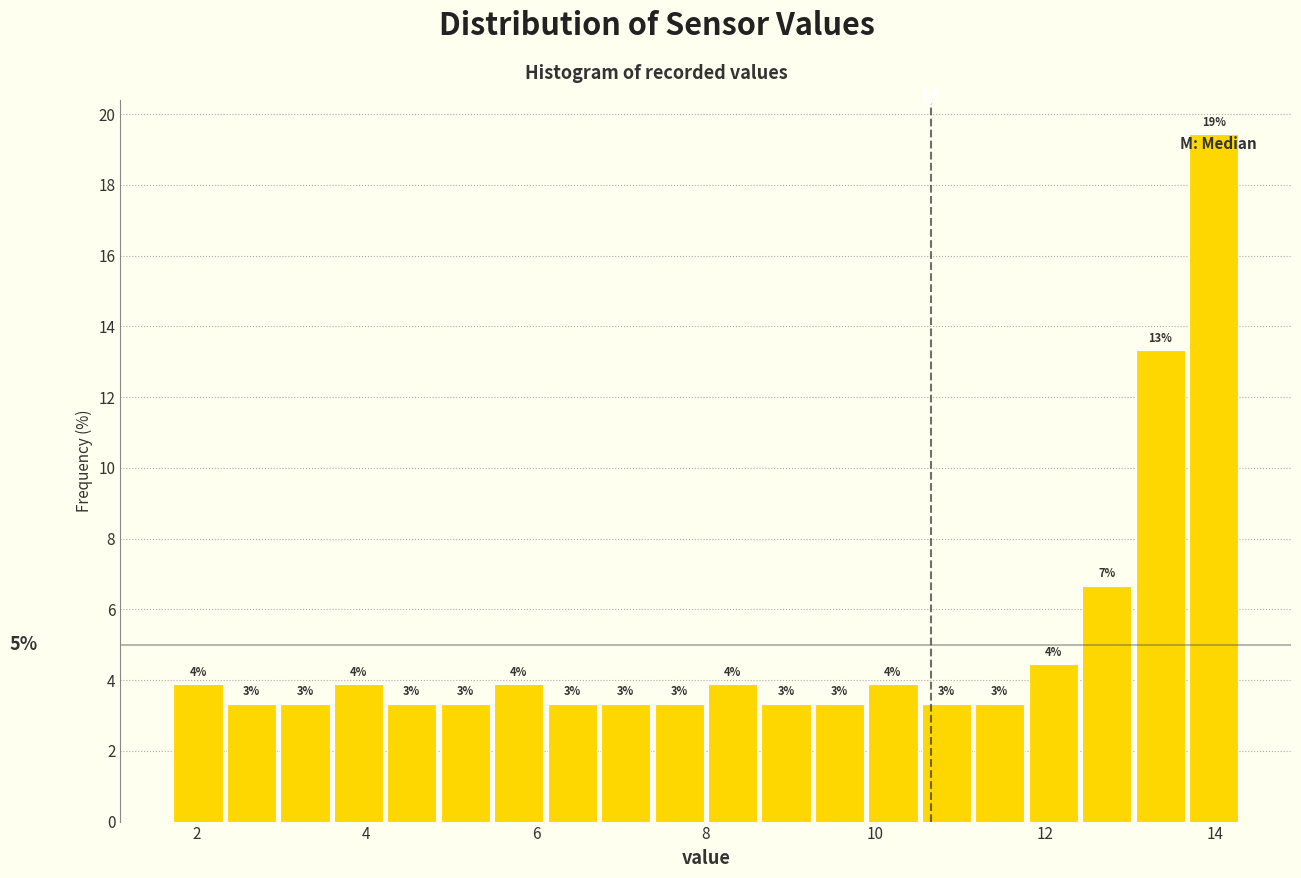

Around what value on the x-axis is the tallest bar? Give the approximate position of its centre, as read against the axis.

14.0